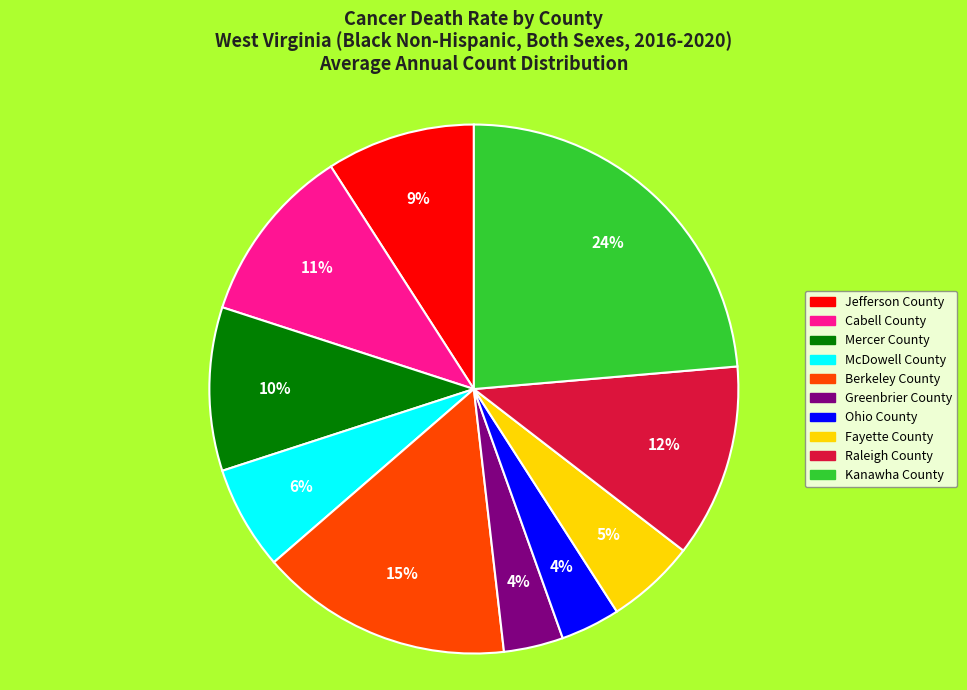

To the nearest percent, what portion does Kanawha County represent?

24%